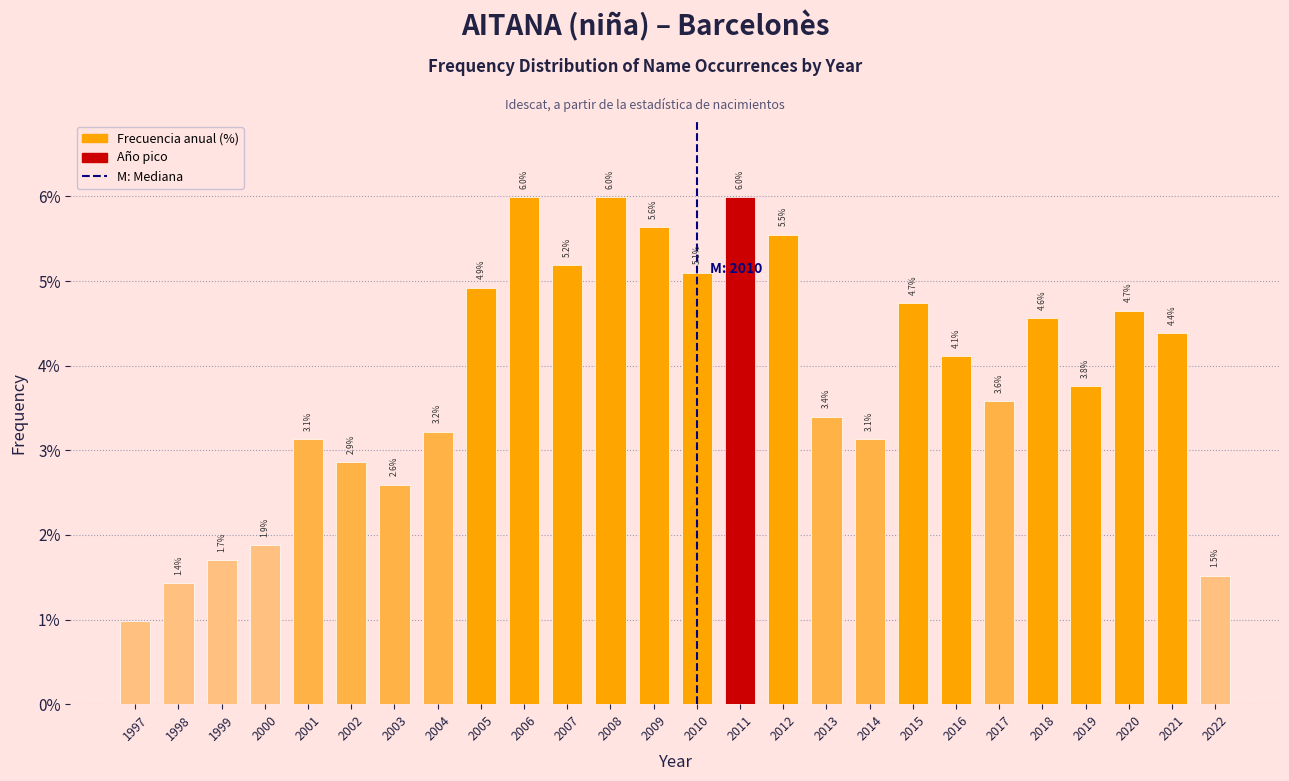

What is the value of the 10th bar from the left?

6.0